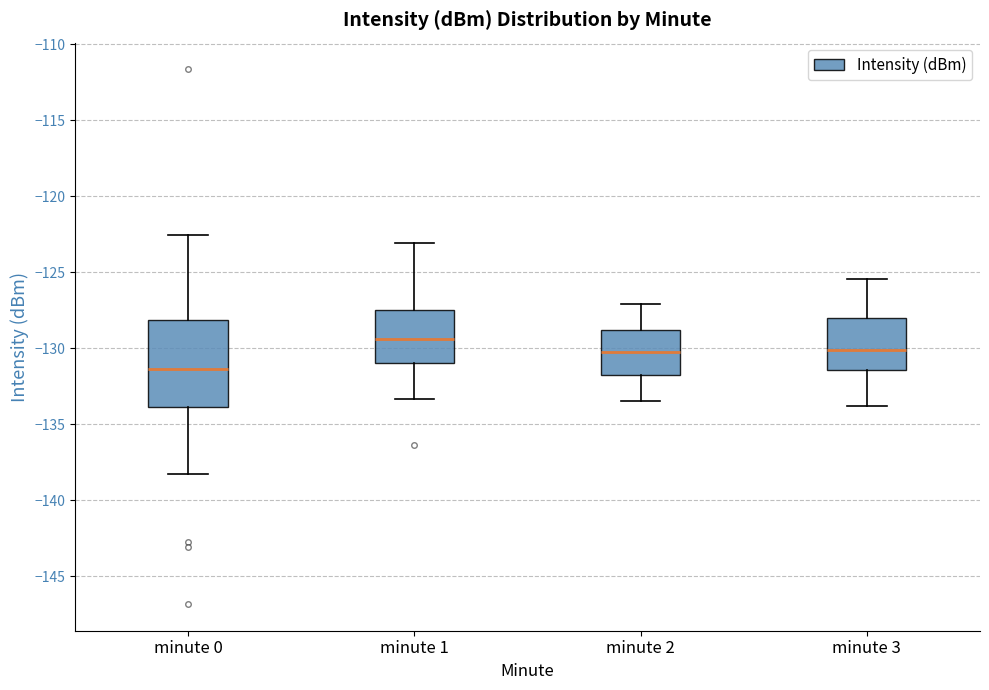

Which box is the tallest, from its lower edge to its upper edge?

minute 0